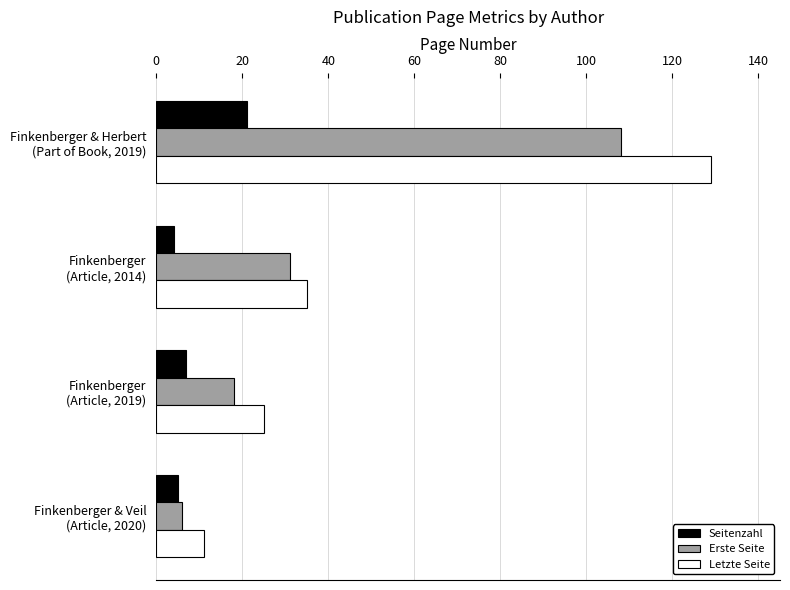

At how many categories does at least one series exceed 20?

3